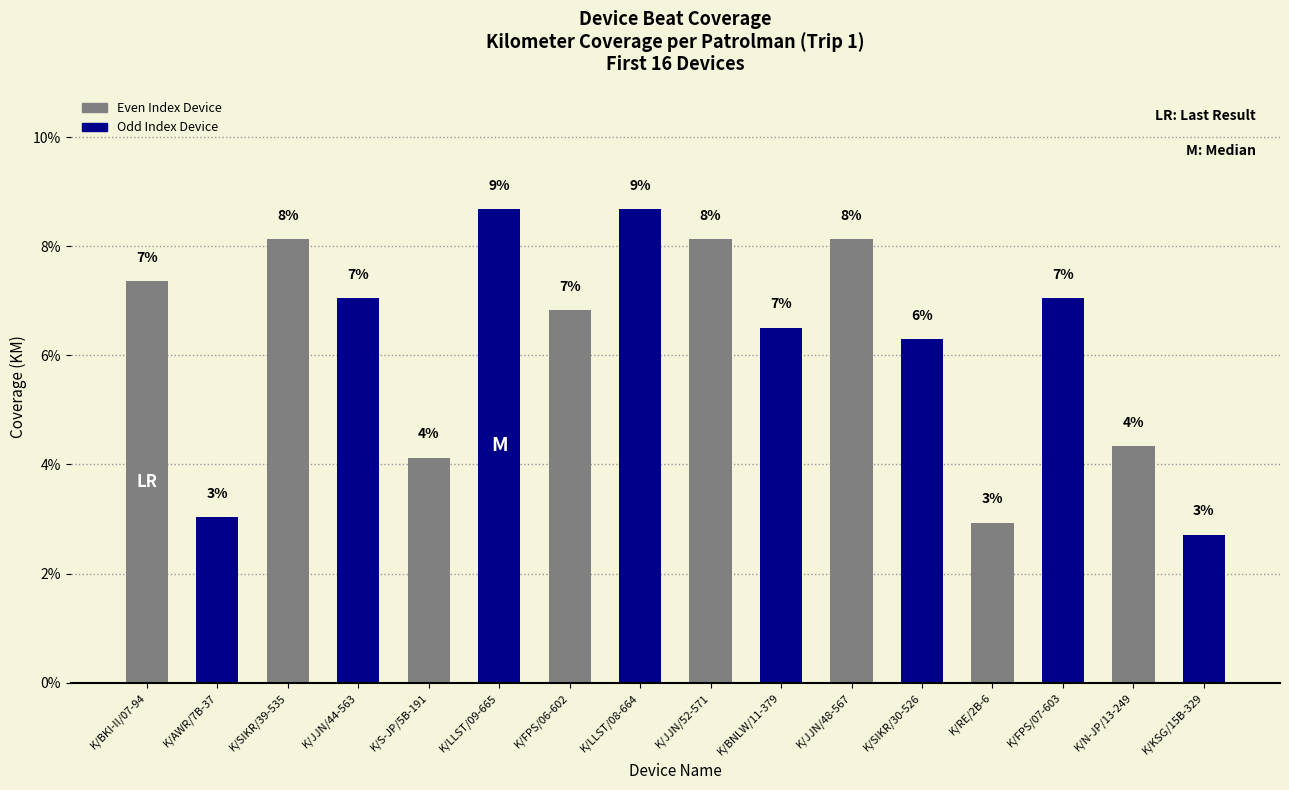

What is the sum of all values?

100.0